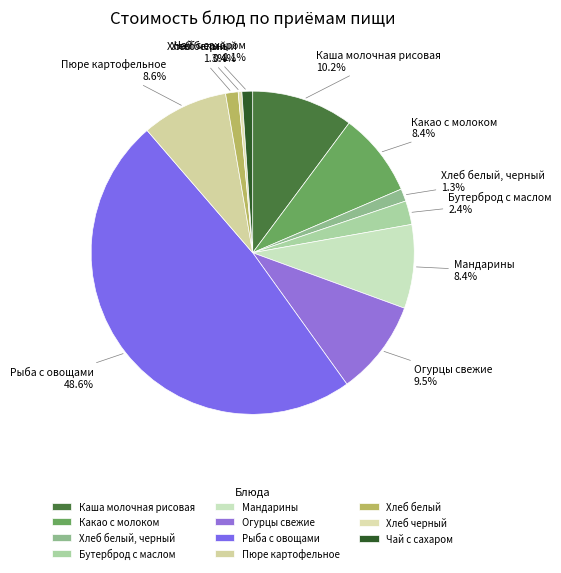

Between Хлеб черный and Бутерброд с маслом, which is larger?

Бутерброд с маслом